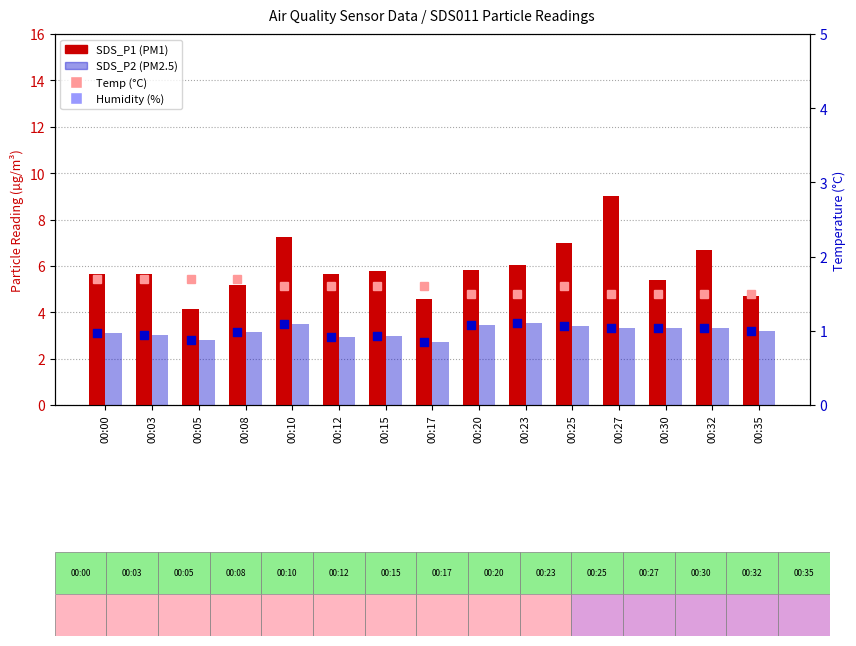

Which series has the largest Y range (max minus min)?

SDS_P1